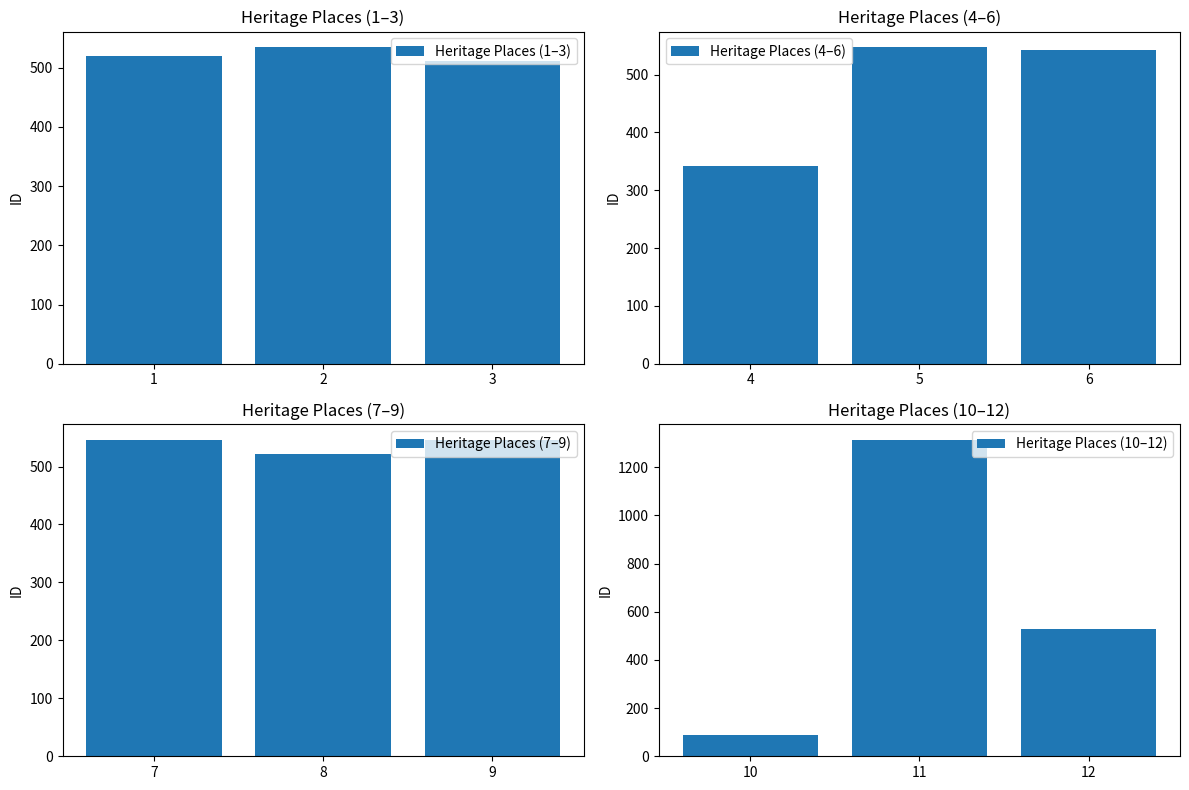

The value of Heritage Places (7–9) at 7 is 545. True or false?

True